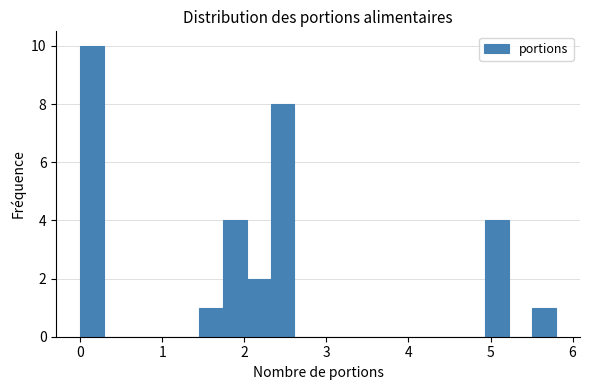

Around what value on the x-axis is the tallest bar? Give the approximate position of its centre, as read against the axis.

0.1